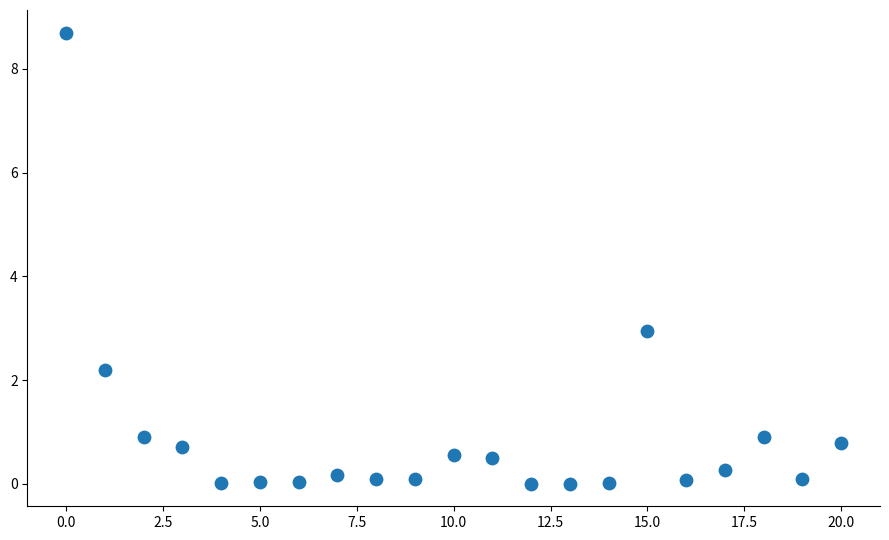

What is the range of Y values (max minus min)?

8.7